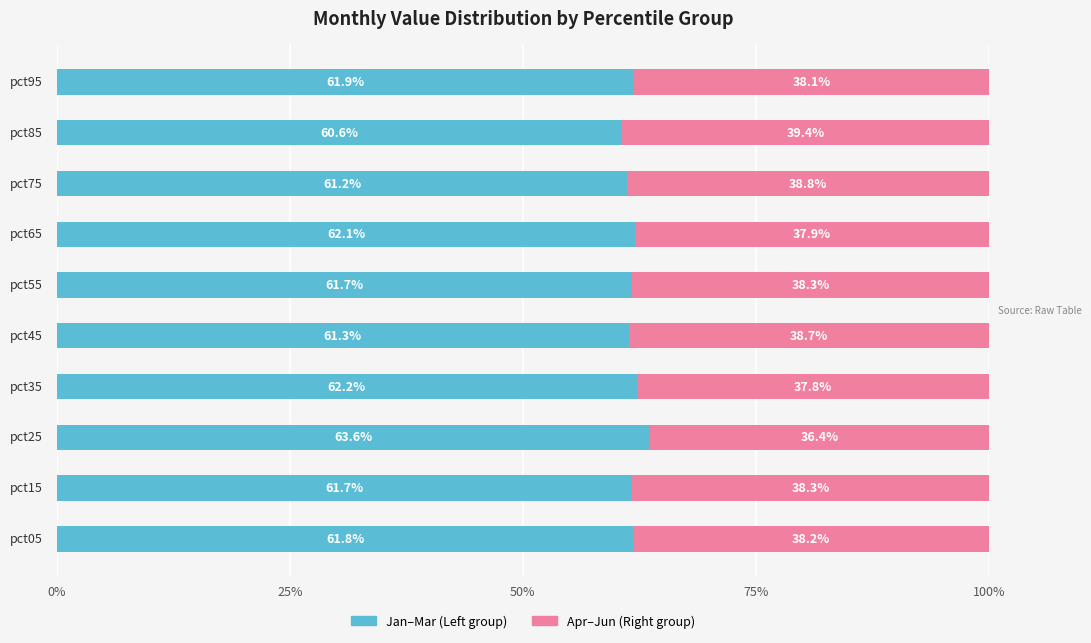

How many values in the Jan–Mar (Left group) series are below 61?

1